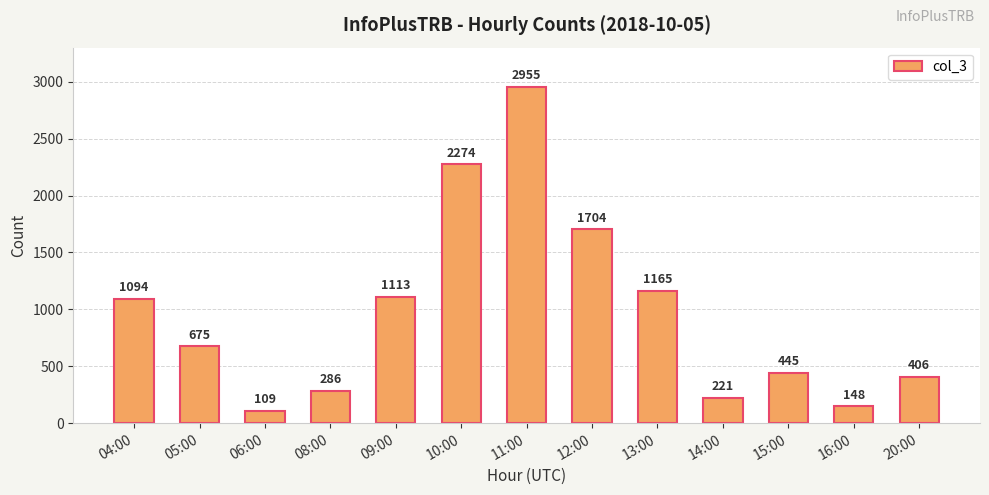

How many bars are there in total?

13